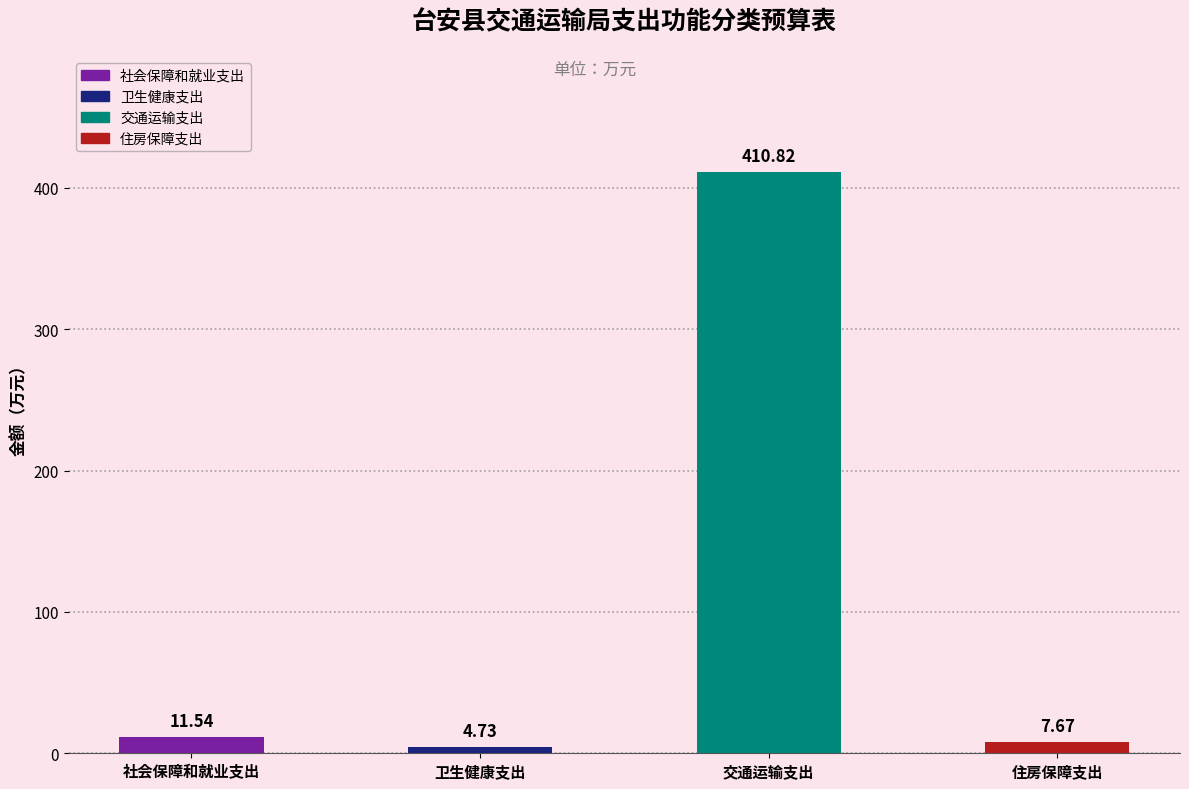

Rank the categories by value from highest to lowest.

交通运输支出, 社会保障和就业支出, 住房保障支出, 卫生健康支出